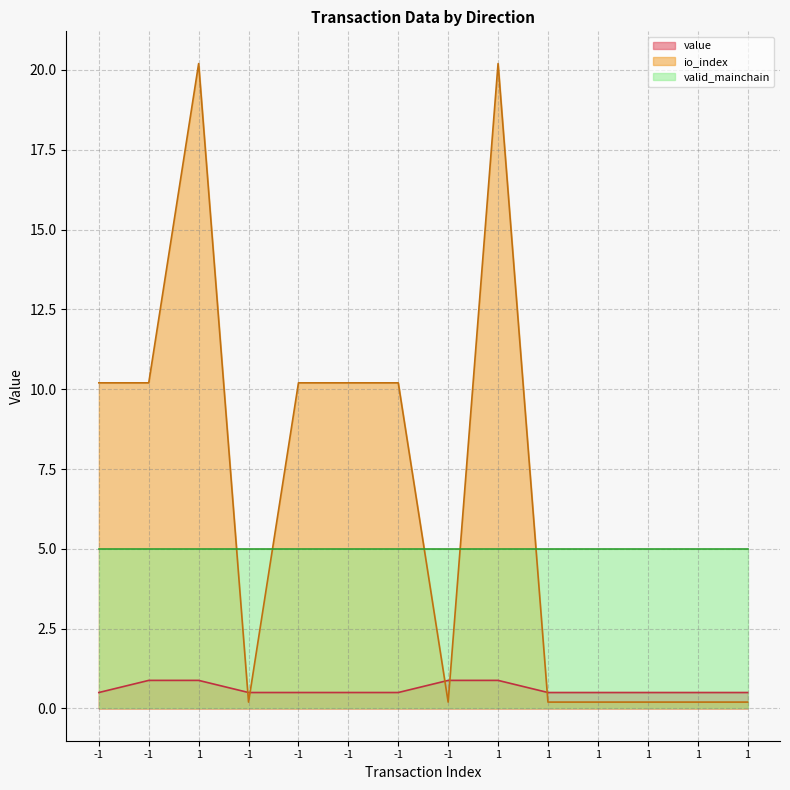

Rank the series by their average value, from highest to lowest.

io_index, valid_mainchain, value